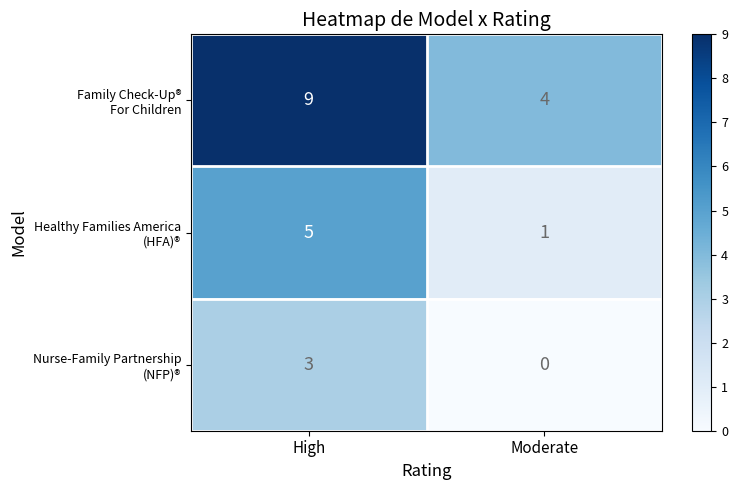

What is the spread (max minus min) of values at Moderate?

4